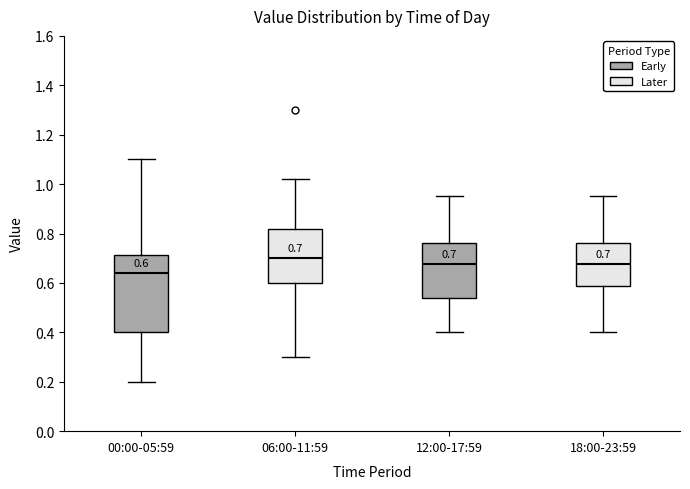

Which box has the lowest median line?

00:00-05:59